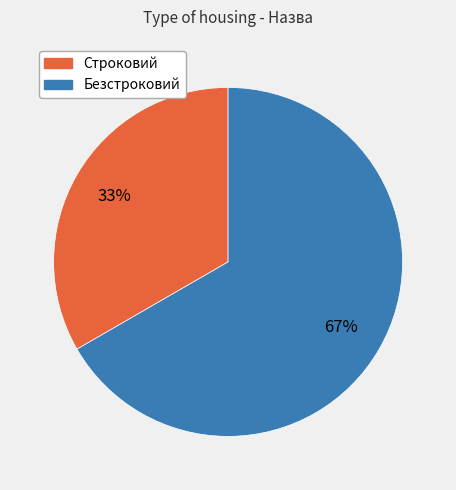

Rank the categories by value from highest to lowest.

Безстроковий, Строковий